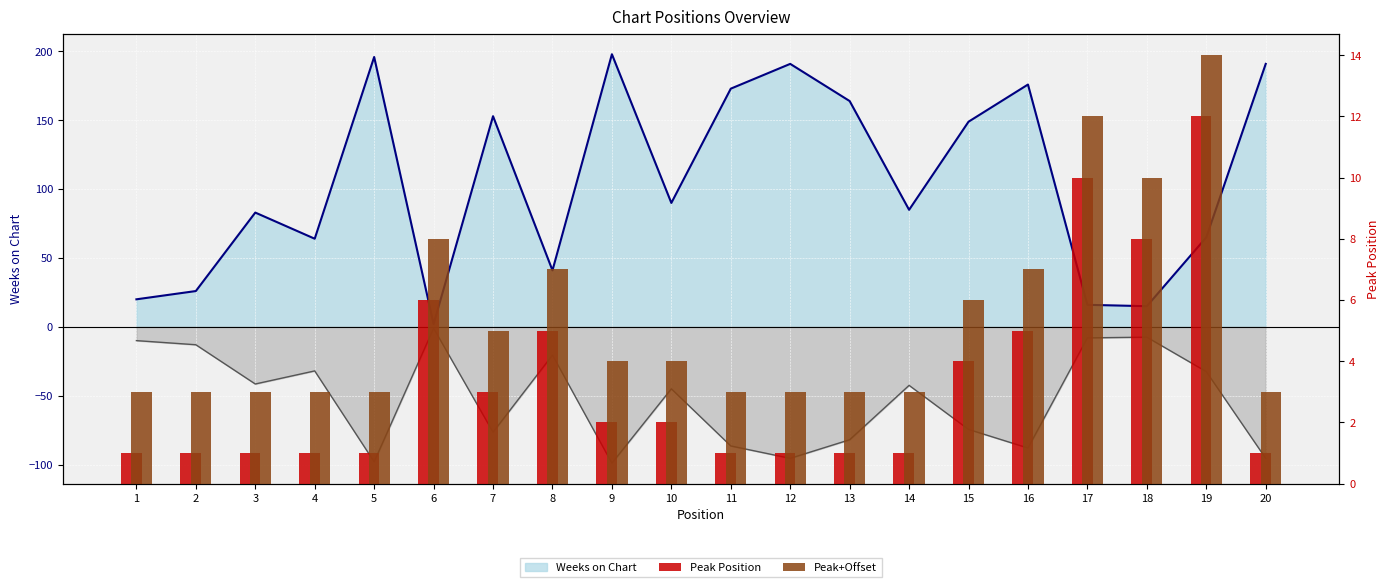

What is the difference between the maximum and second lowest values in the Peak+Offset series?

11